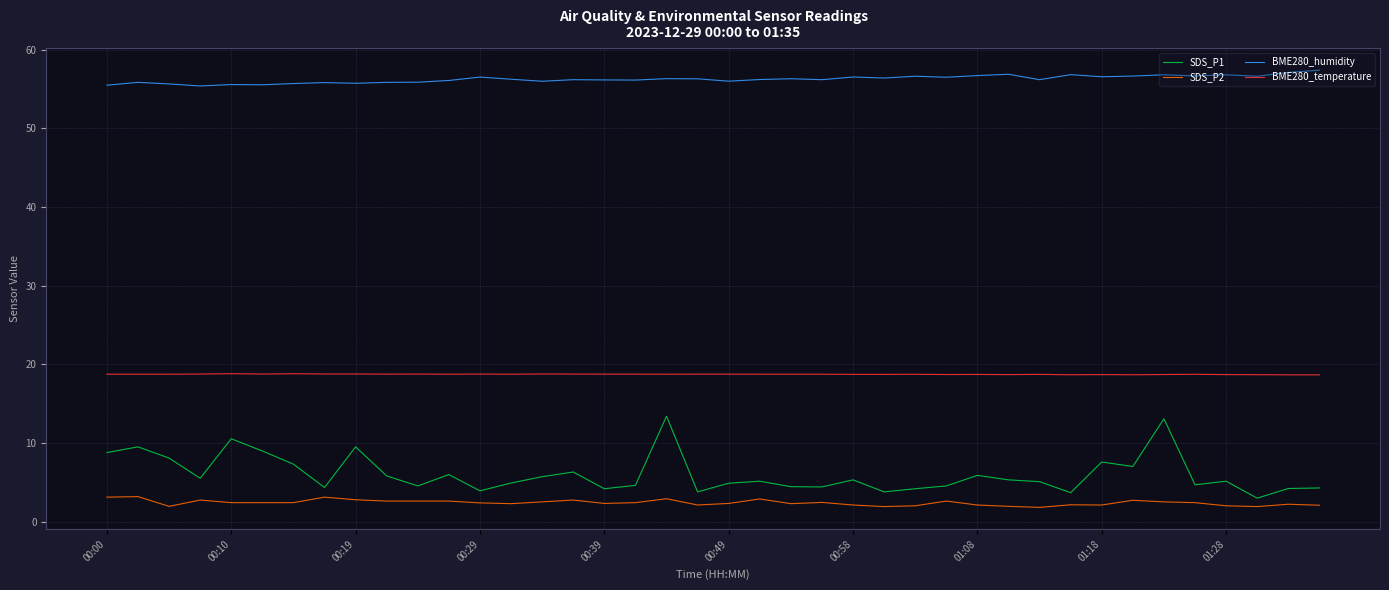

Which series has the largest total across all categories?

BME280_humidity